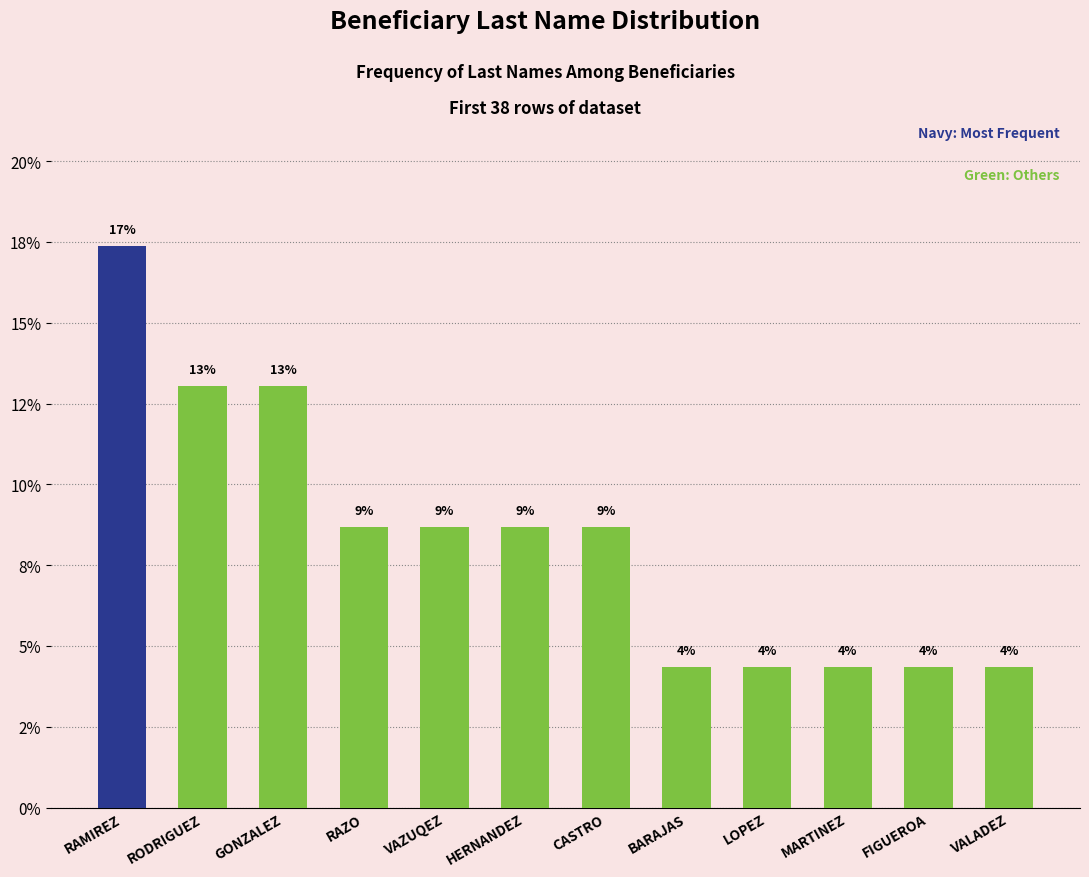

List the labels in order of value, smallest first.

BARAJAS, LOPEZ, MARTINEZ, FIGUEROA, VALADEZ, RAZO, VAZUQEZ, HERNANDEZ, CASTRO, RODRIGUEZ, GONZALEZ, RAMIREZ